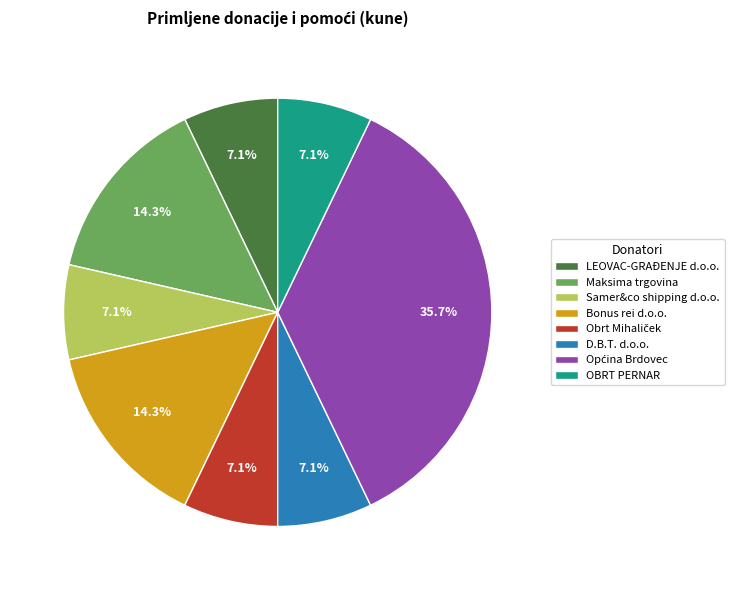

What portion of the pie excludes Samer&co shipping d.o.o.?

92.9%